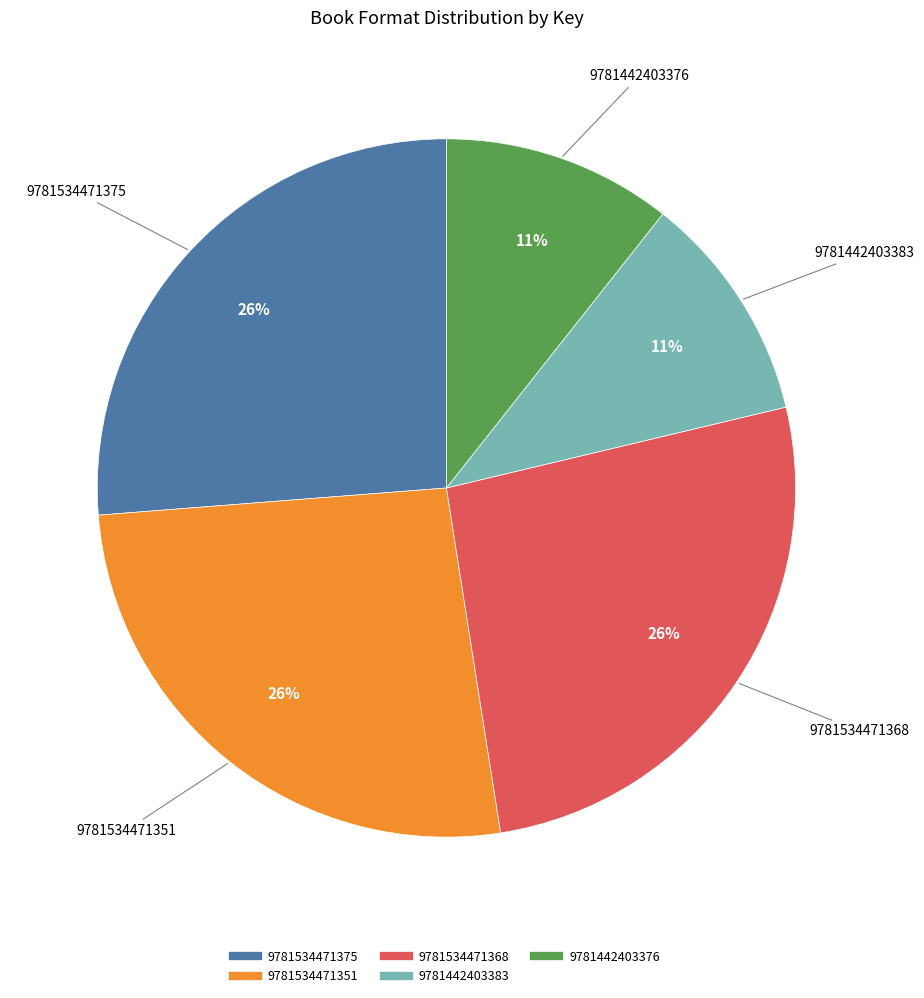

Is the sum of 9781534471368 and 9781442403383 greater than half?

No